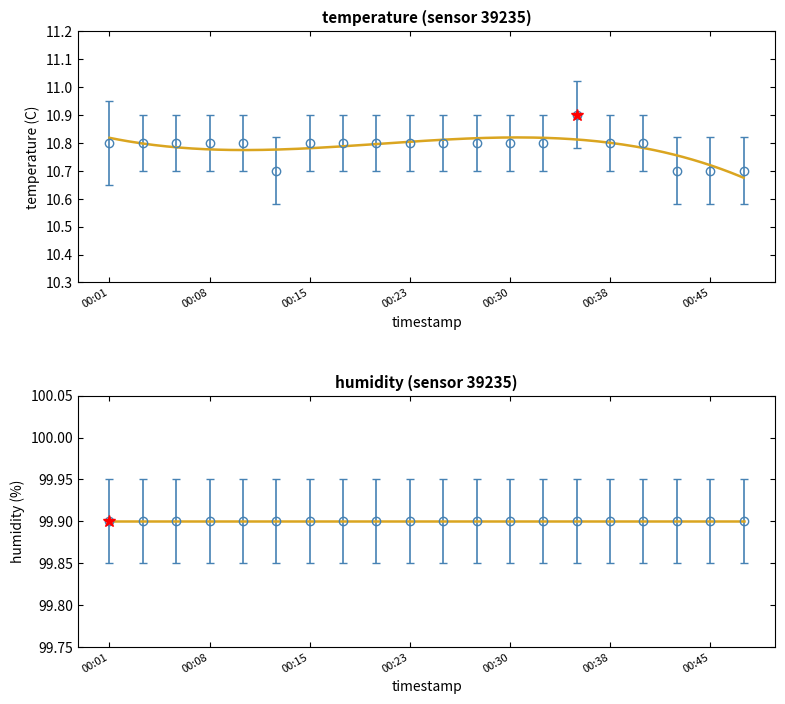

The chart shows a value of 10.8 at 00:11. True or false?

True